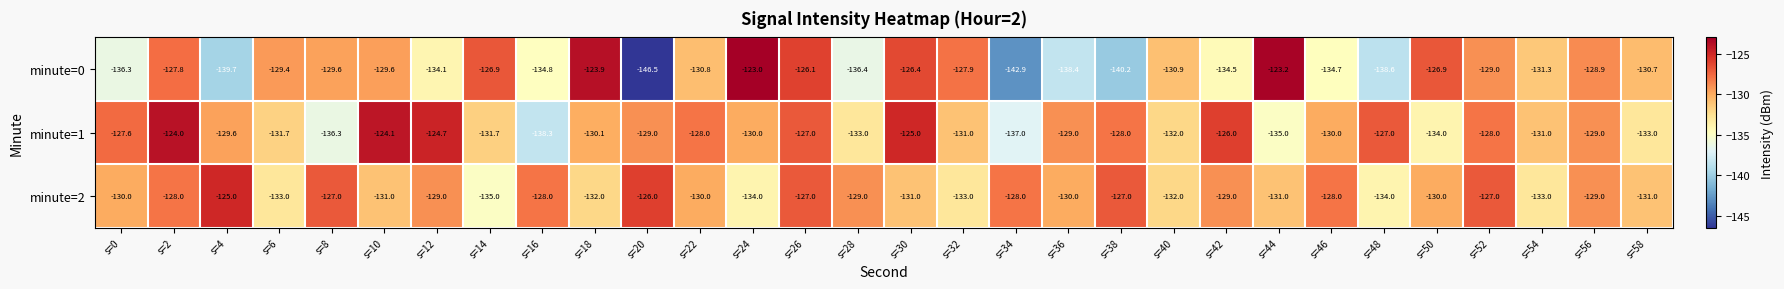

At how many categories does at least one series exceed -132?

30